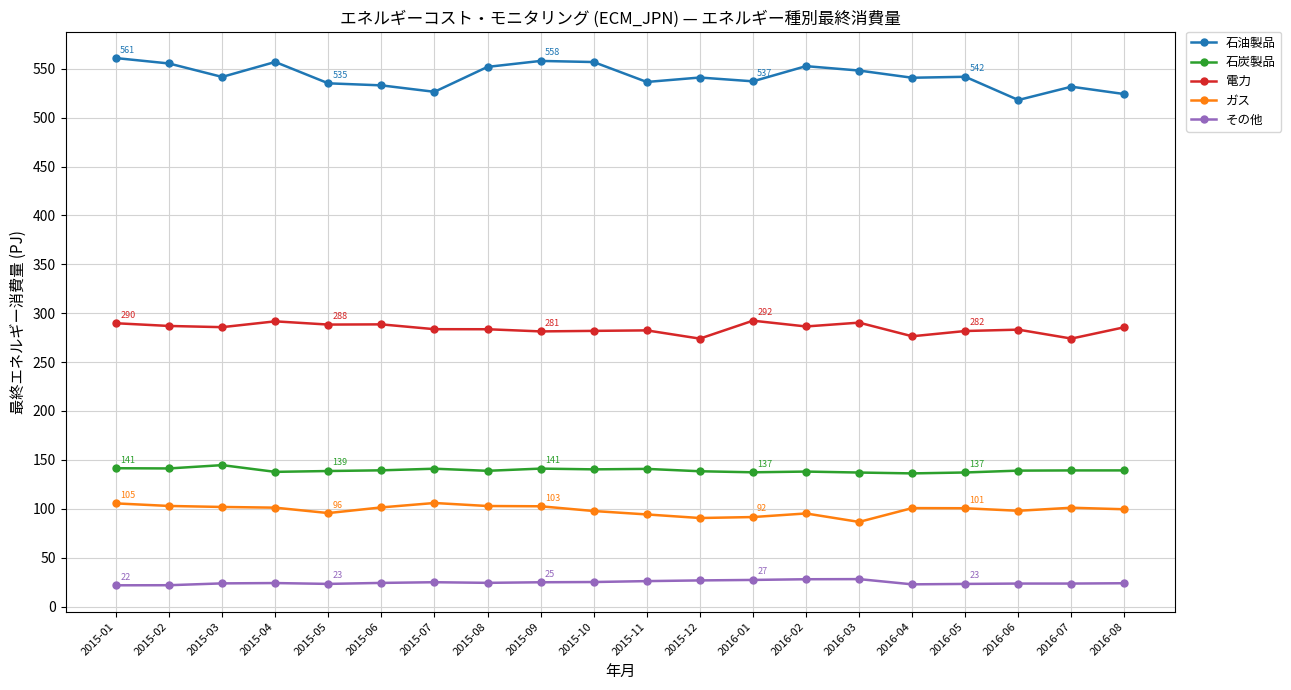

True or false: 石炭製品 has more than 0 interior local peaks.

True